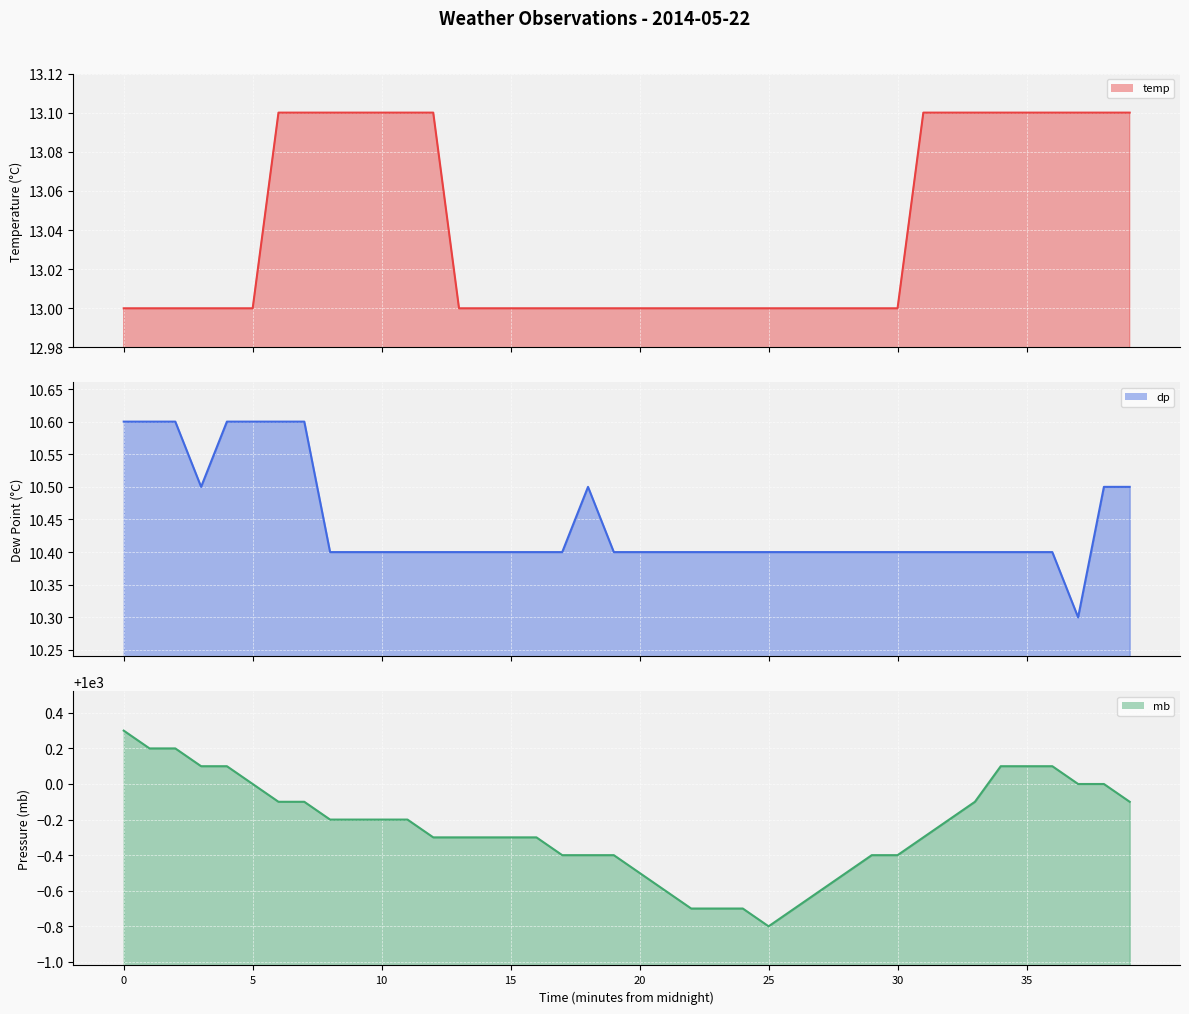

Count the number of categories in the chart.

40